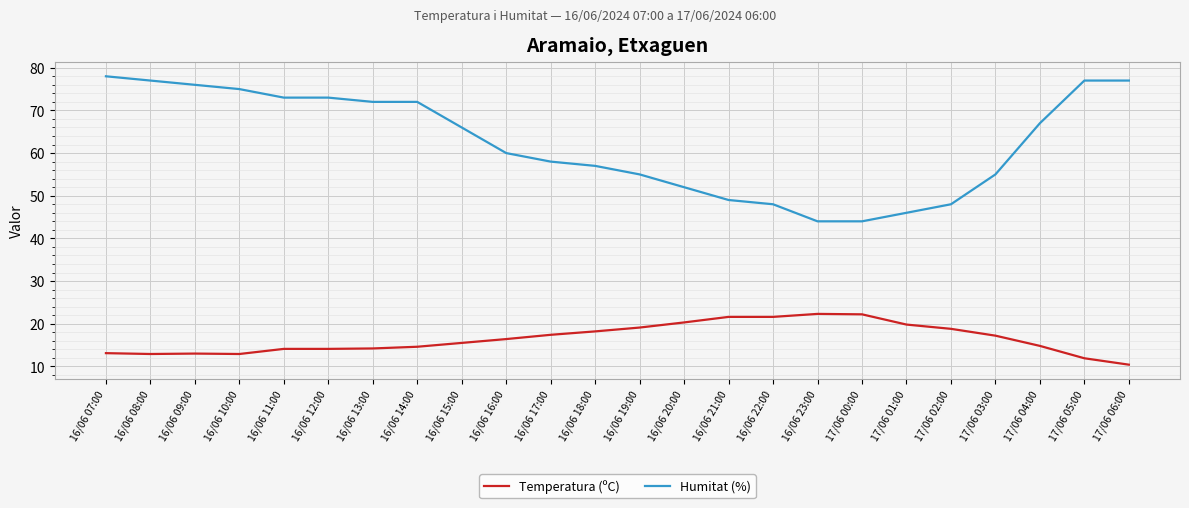

What is the highest value of the Temperatura (ºC) series?

22.3